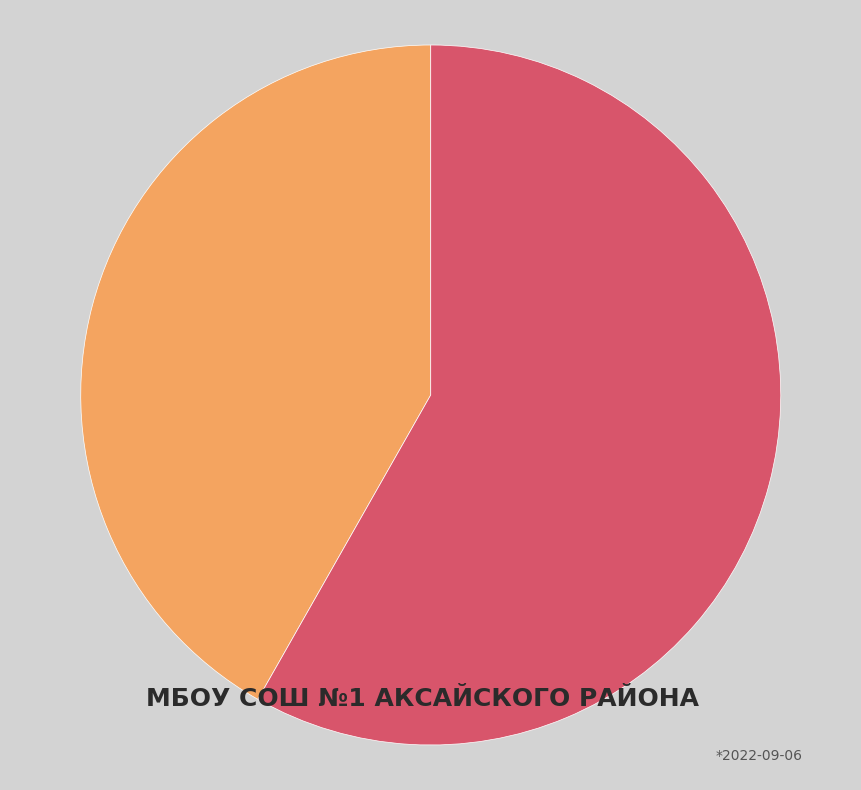

Does any single category account for the majority?

Yes